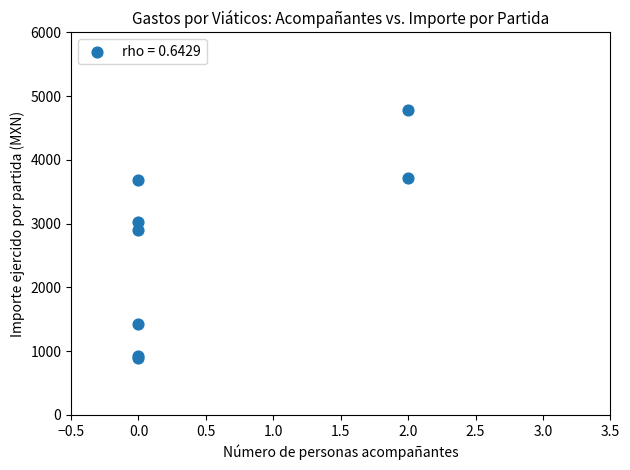

What Y value in the scatter plot is closest to 2835?

2900.1